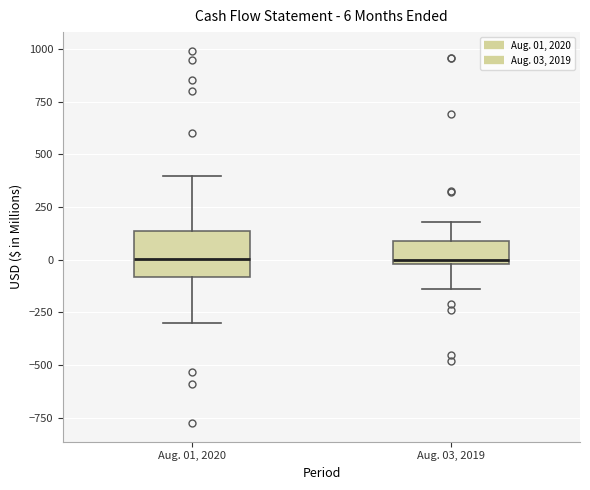

Comparing the boxes themselves (not the whiskers), which one is the tallest?

Aug. 01, 2020